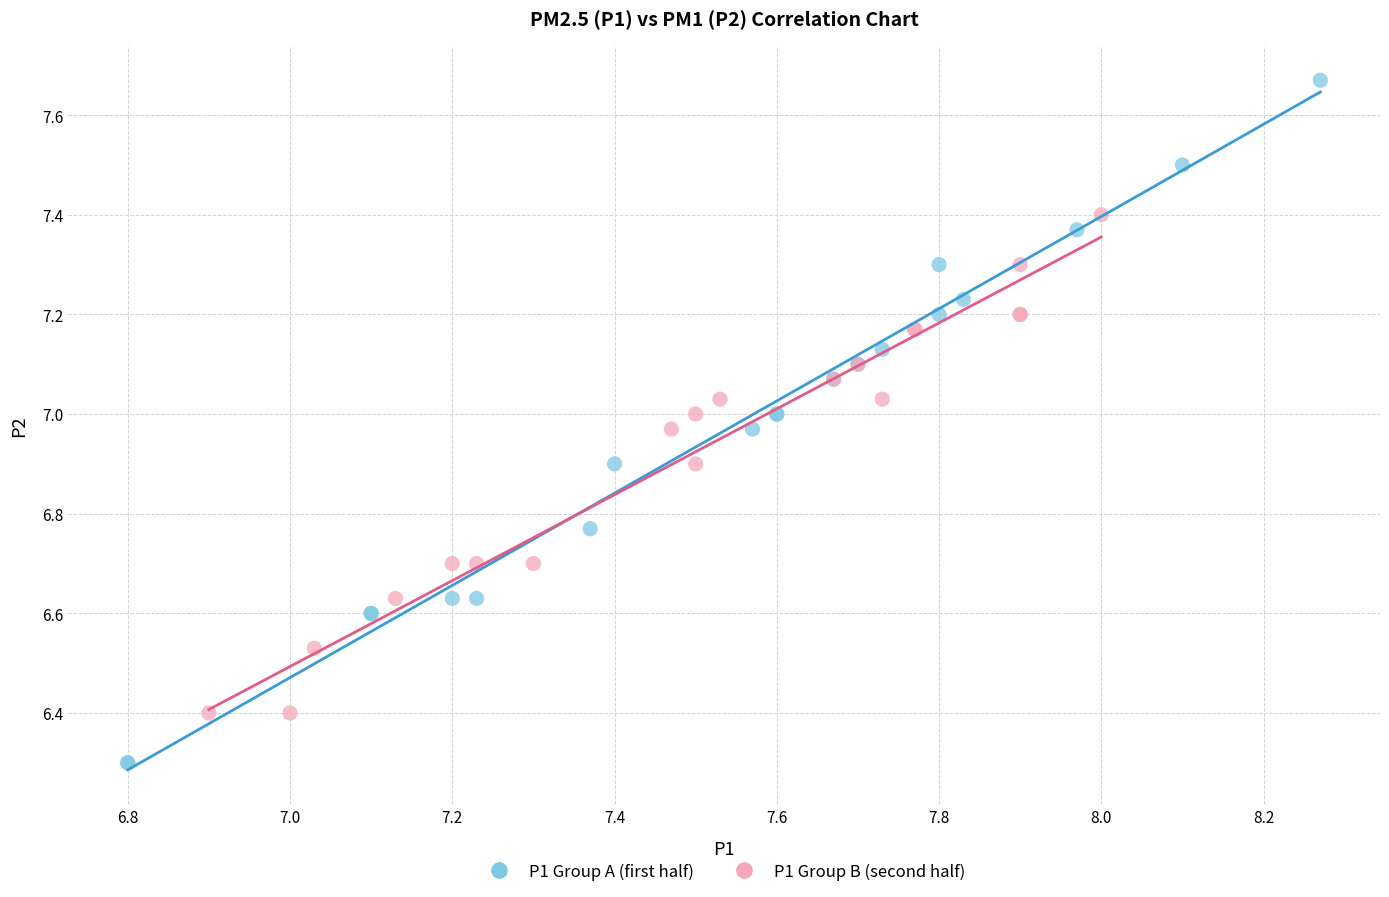

Which series has the largest Y range (max minus min)?

P1 Group A (first half)